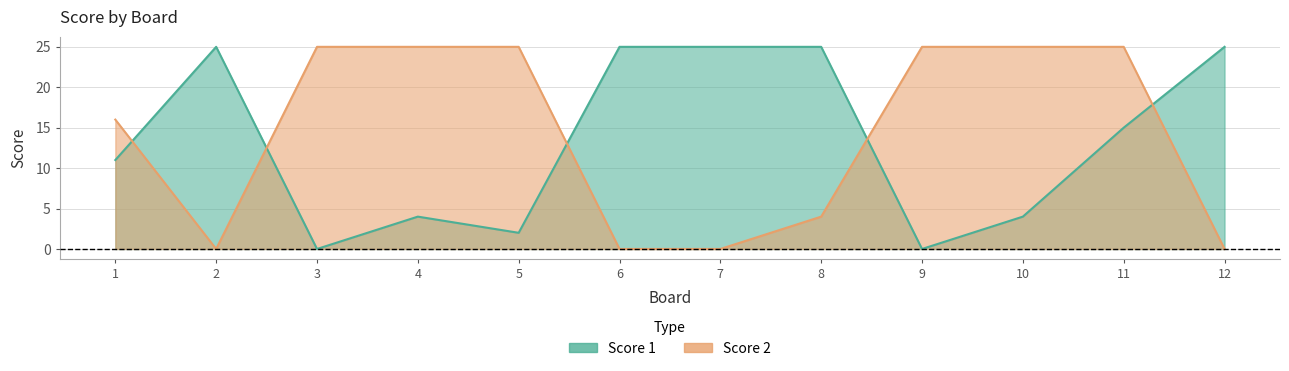

In Score 1, how many points are lower than both neighbors (excluding endpoints)?

3